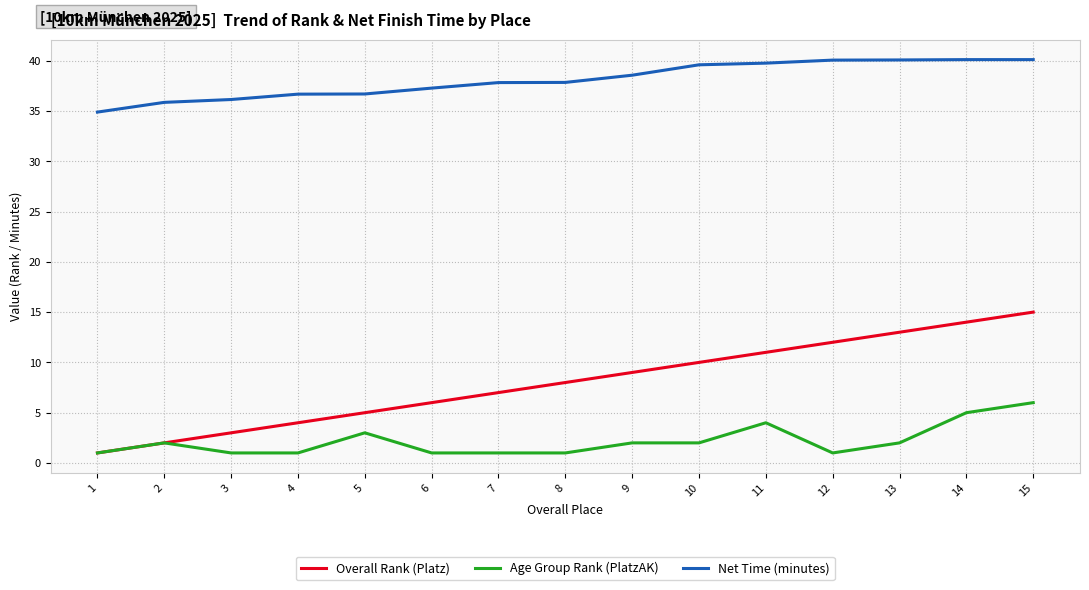

Rank the categories by Overall Rank (Platz) value from highest to lowest.

15, 14, 13, 12, 11, 10, 9, 8, 7, 6, 5, 4, 3, 2, 1